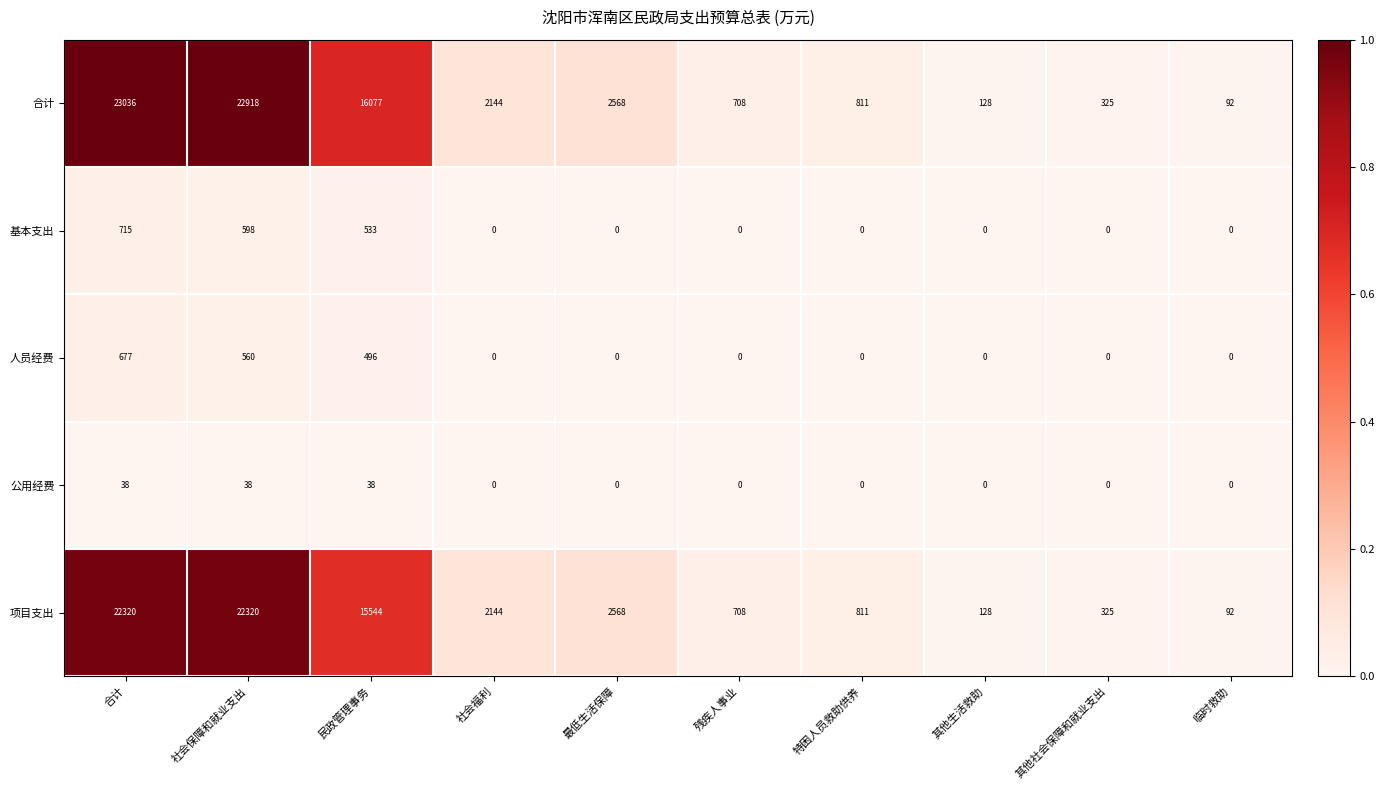

What is the greatest value displayed?

23036